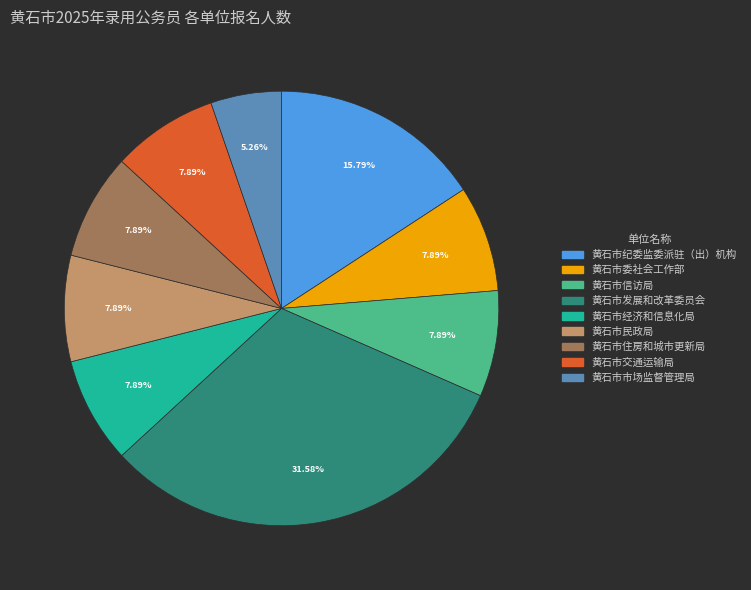

Does 黄石市委社会工作部 represent more than half of the total?

No